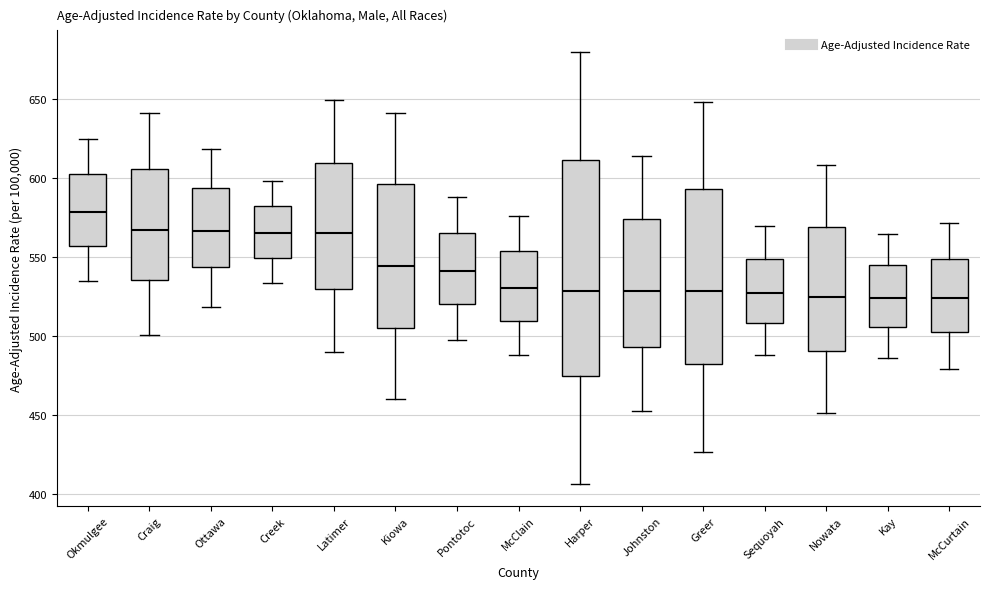

Which box is the tallest, from its lower edge to its upper edge?

Harper